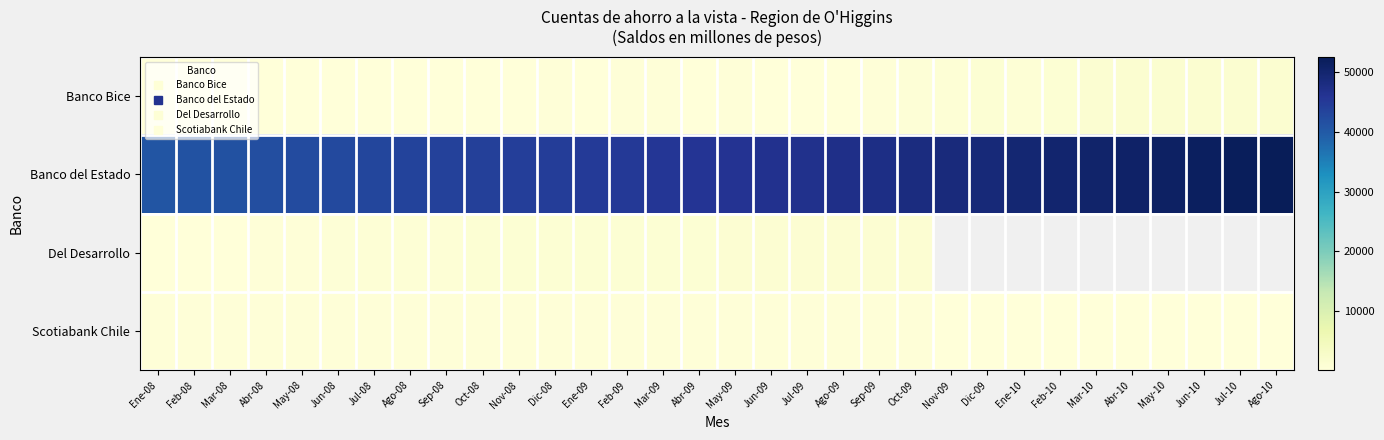

Which series has the largest range (max minus min)?

Banco del Estado